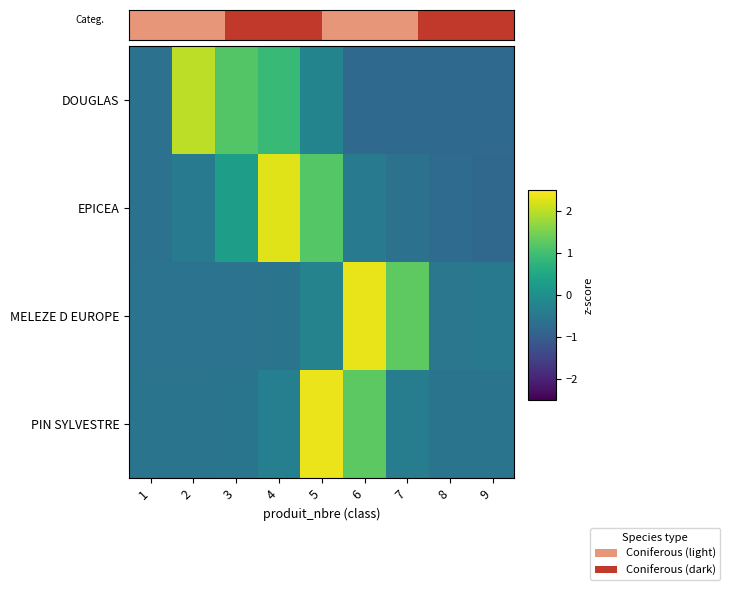

At which category is the sum across all series the highest?

5